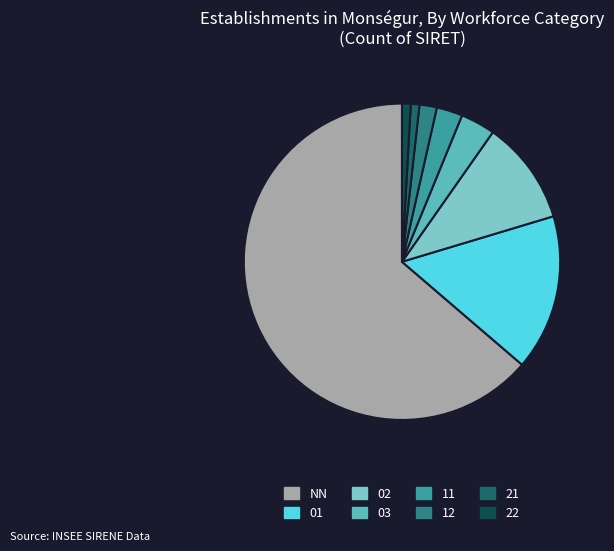

Does NN account for over 50% of the chart?

Yes